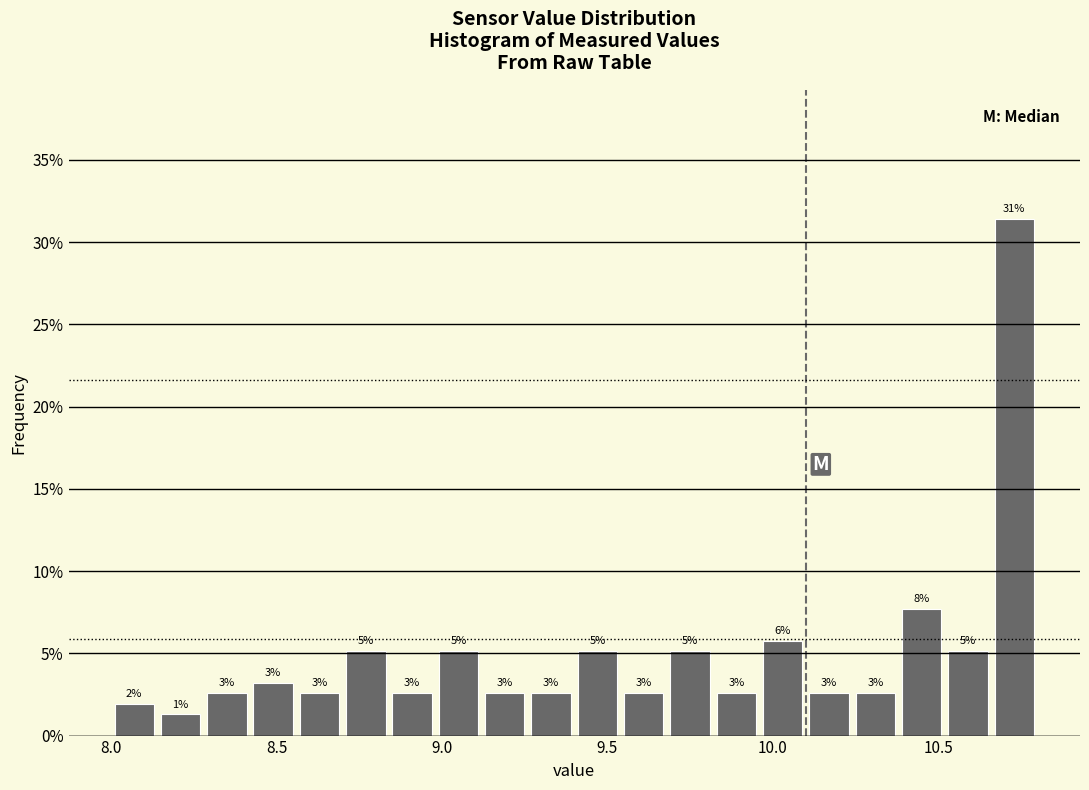

Read against the x-axis, roughly where is the centre of the tallest bar?

10.75